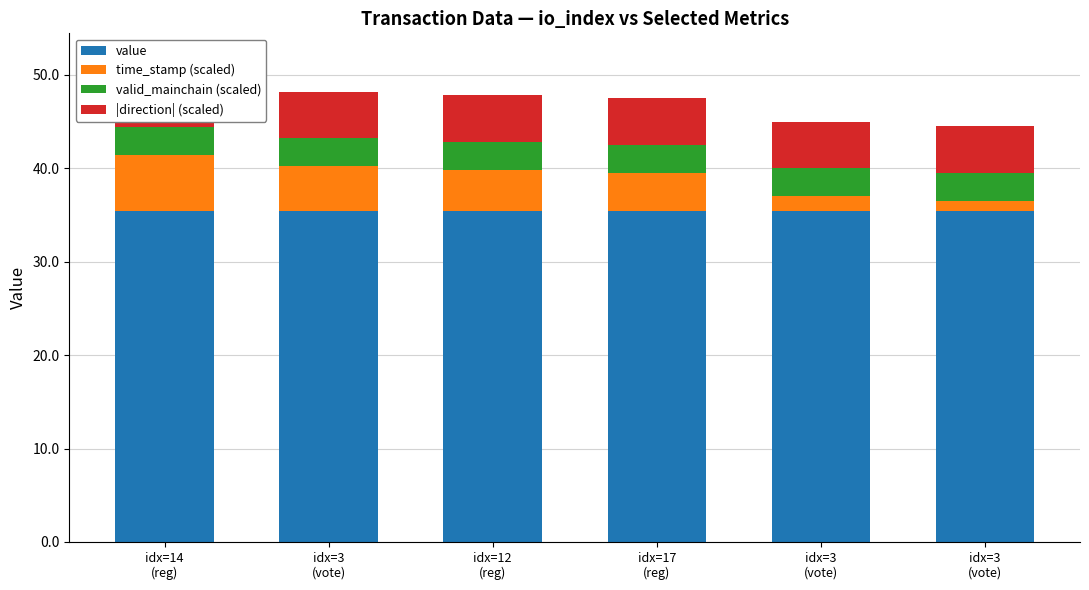

Reading left to right, extract all data points from this chart.

value: 35.4	35.4	35.5	35.5	35.5	35.5
time_stamp (scaled): 6.0	4.7	4.3	4.0	1.5	1.0
valid_mainchain (scaled): 3.0	3.0	3.0	3.0	3.0	3.0
|direction| (scaled): 5.0	5.0	5.0	5.0	5.0	5.0